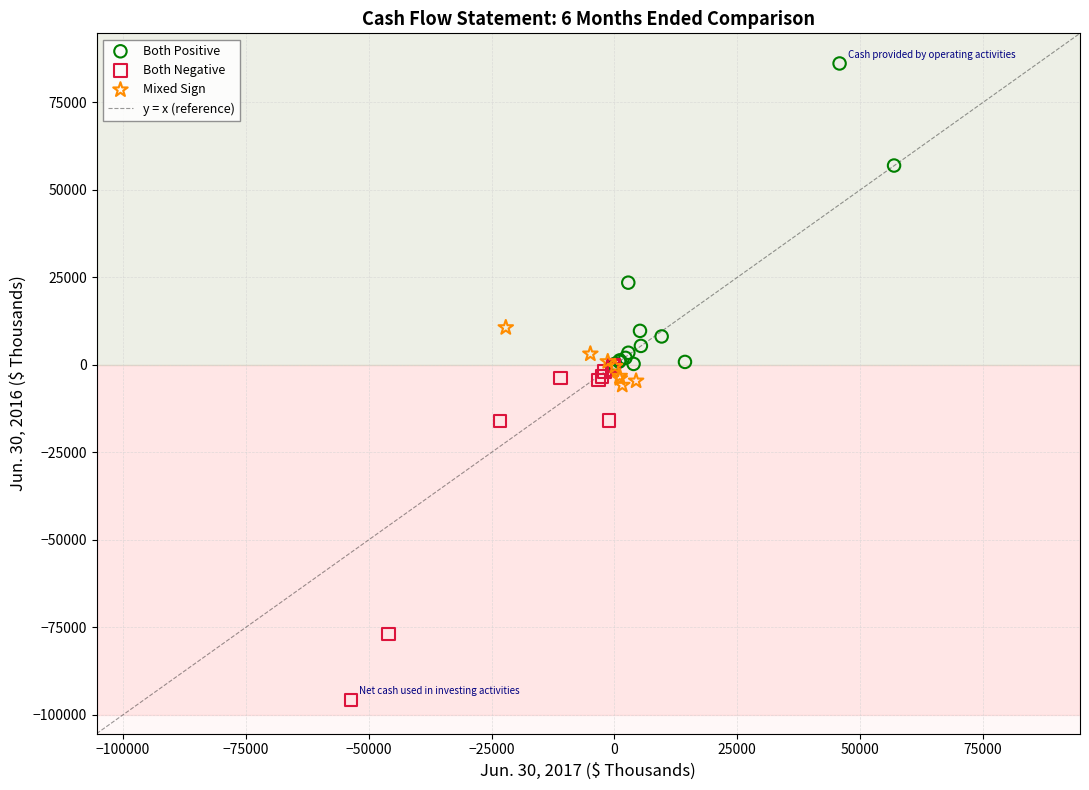

Which series has the widest spread of Y values?

Both Negative